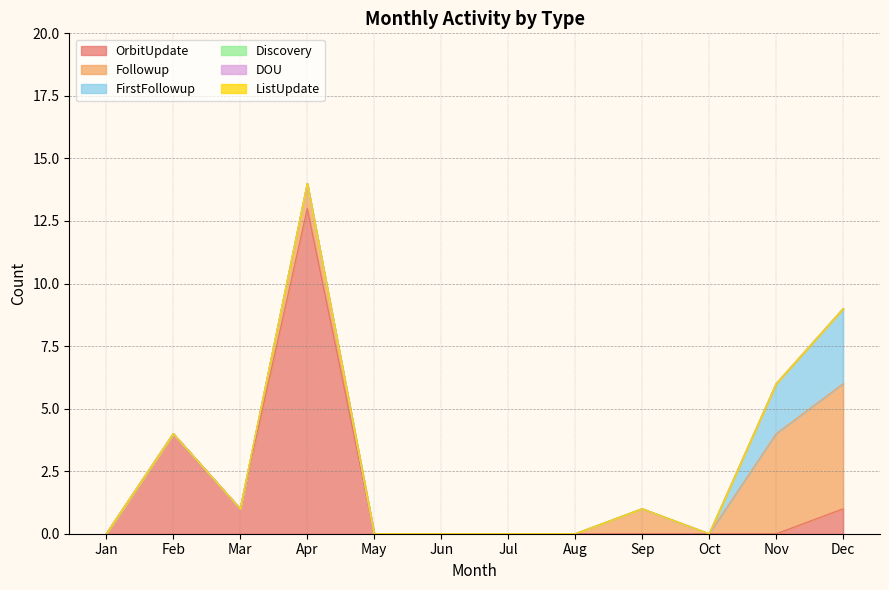

Rank the series at Jul from lowest to highest value.

OrbitUpdate, Followup, FirstFollowup, Discovery, DOU, ListUpdate